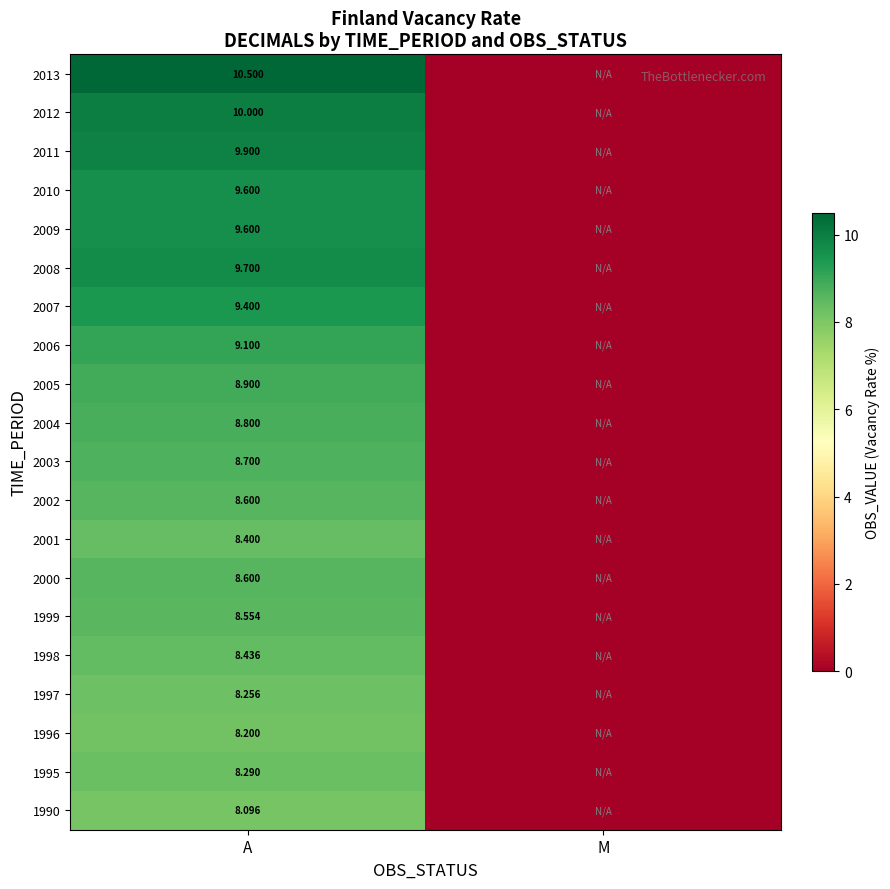

How many distinct data groups are displayed?

20